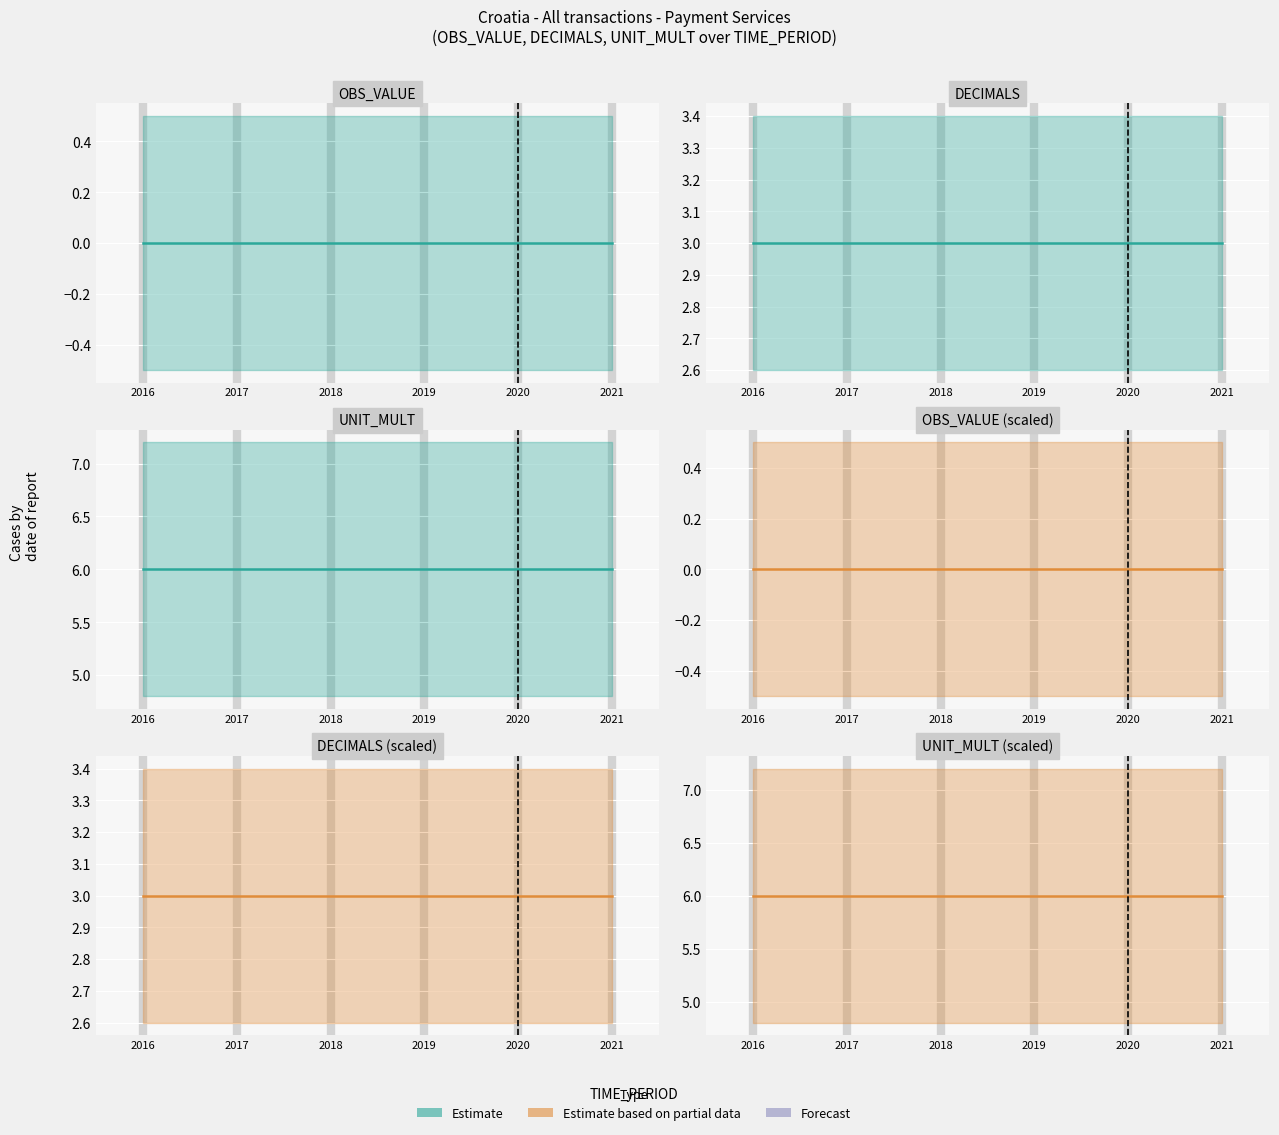

At which category is the sum across all series the highest?

2016